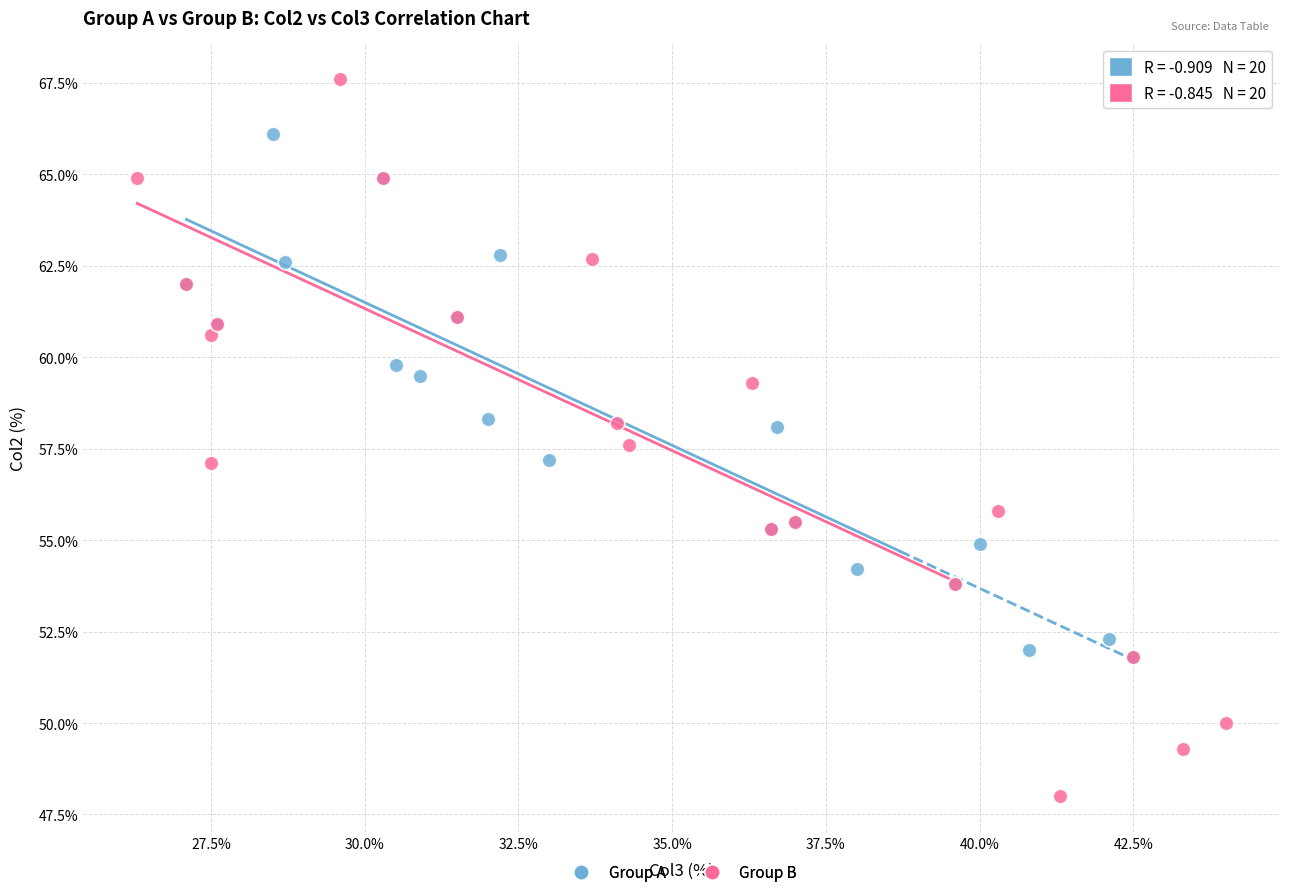

What are all the series names shown in the legend?

Group A, Group B